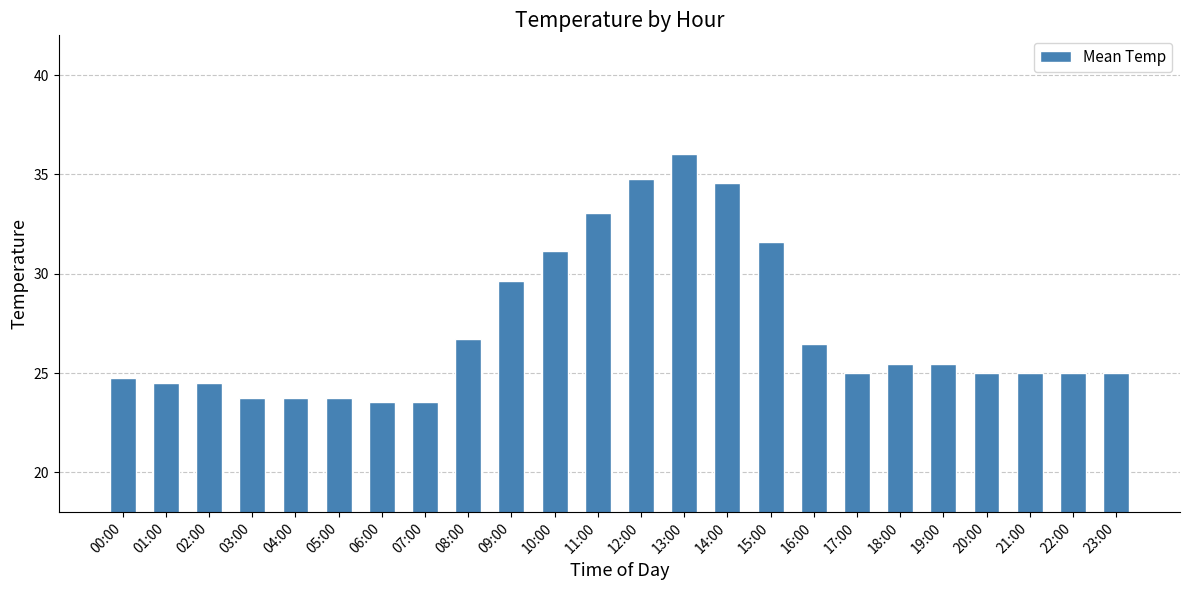

How many values are below 24?

5